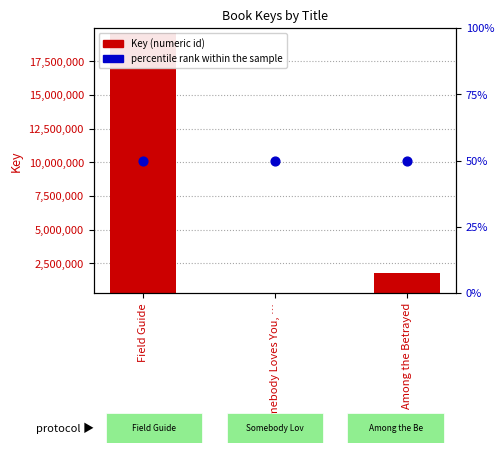

At which category is the sum across all series the highest?

Field Guide